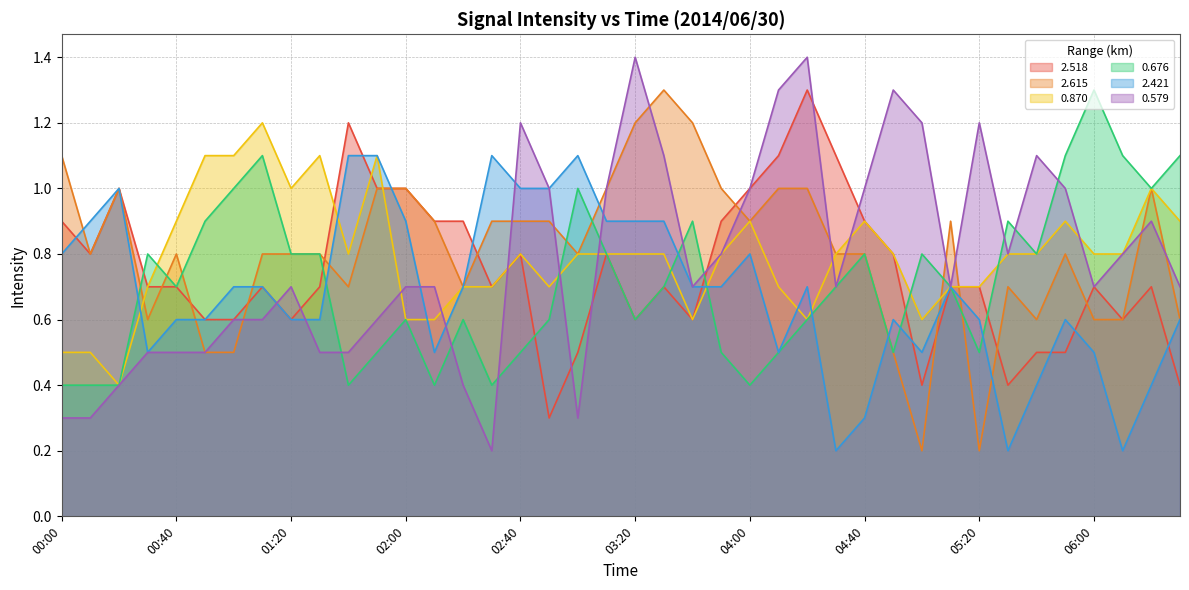

Where do 2.518 and 0.870 first cross each other?

01:30 and 01:40